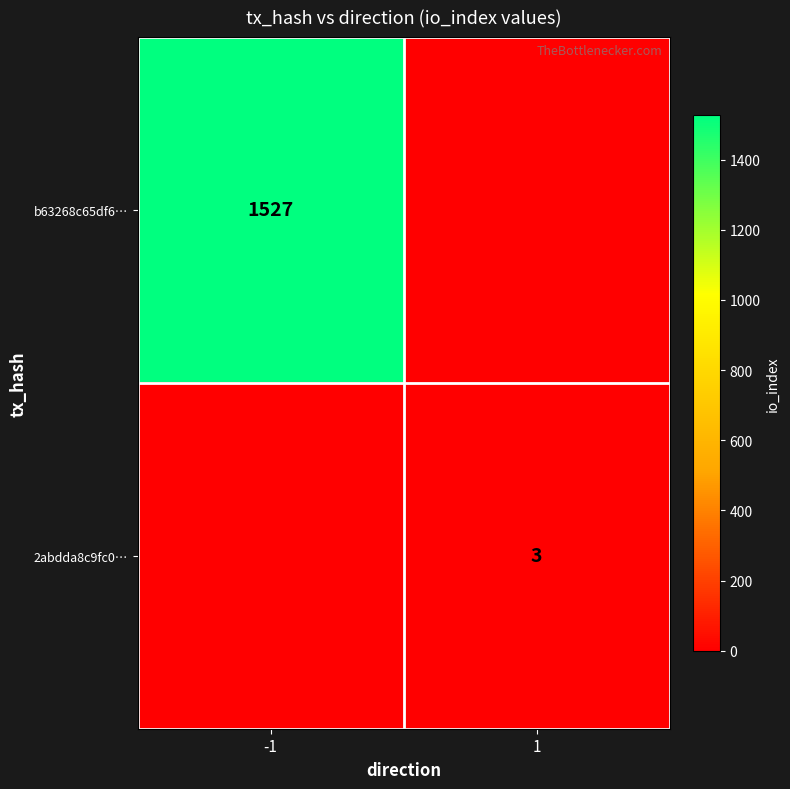

How many data points does each series have?

2